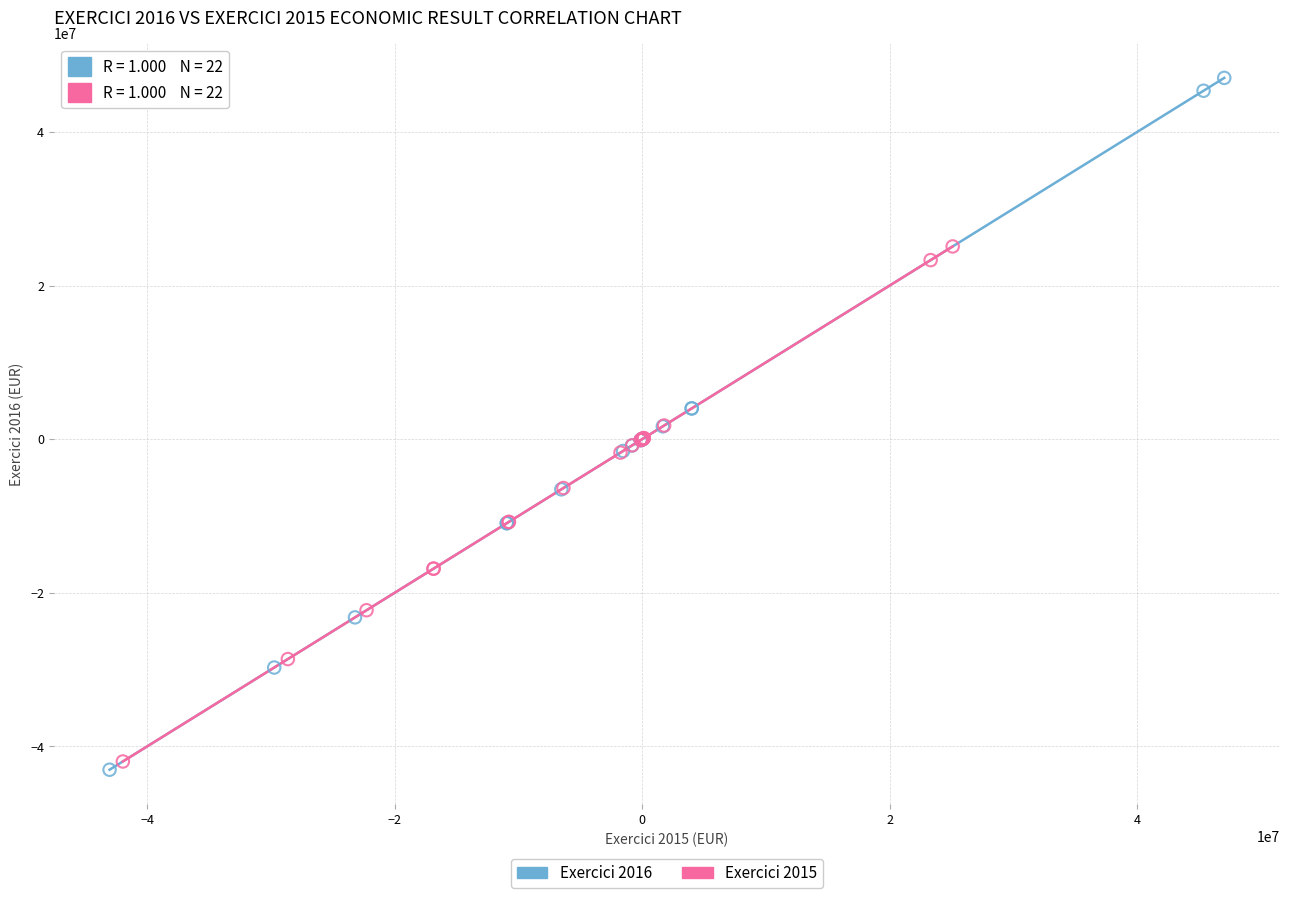

What are all the series names shown in the legend?

Exercici 2016, Exercici 2015